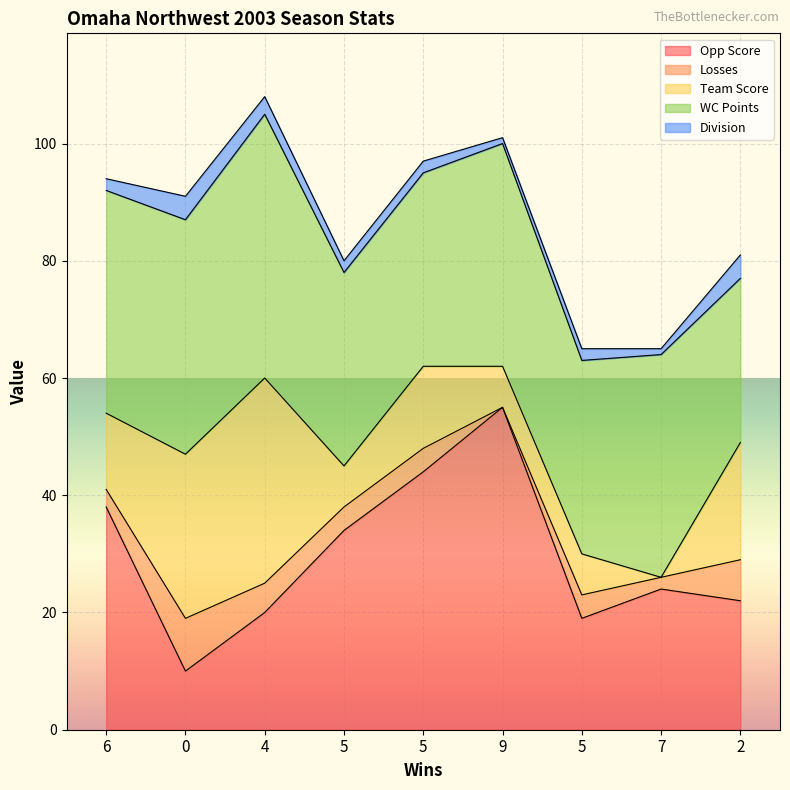

What are all the series names shown in the legend?

Opp Score, Losses, Team Score, WC Points, Division